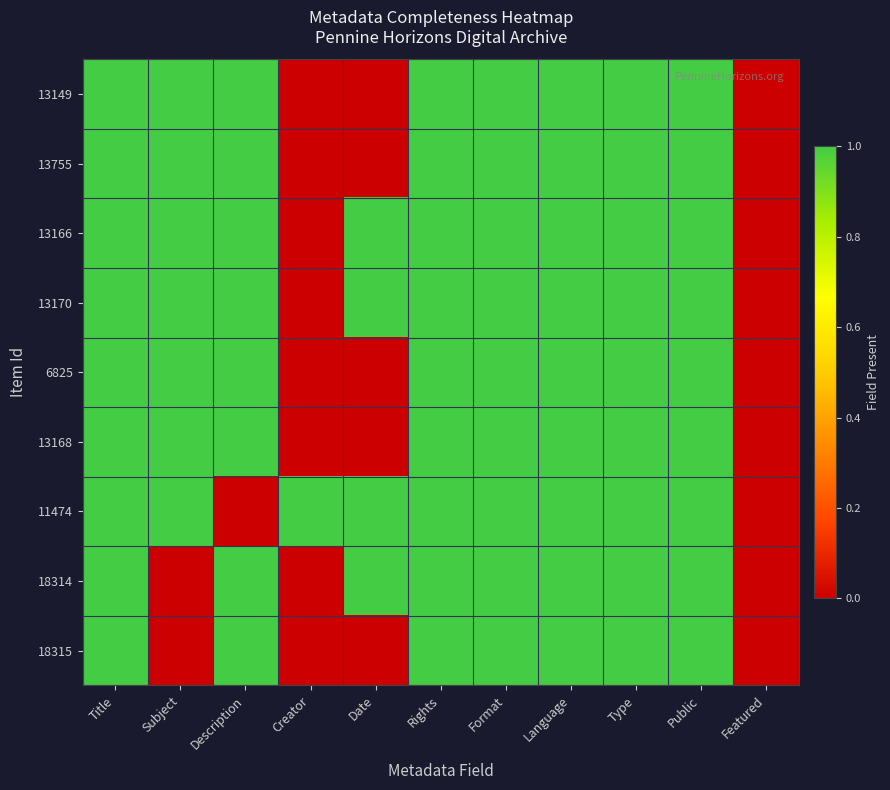

Count the number of categories in the chart.

11